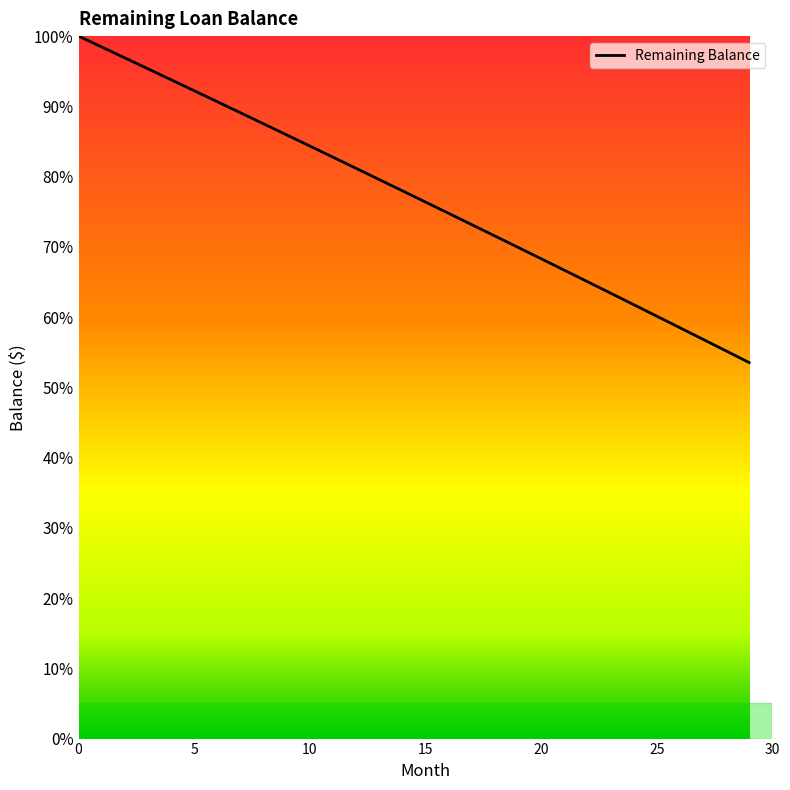

Does the chart have visible grid lines?

No